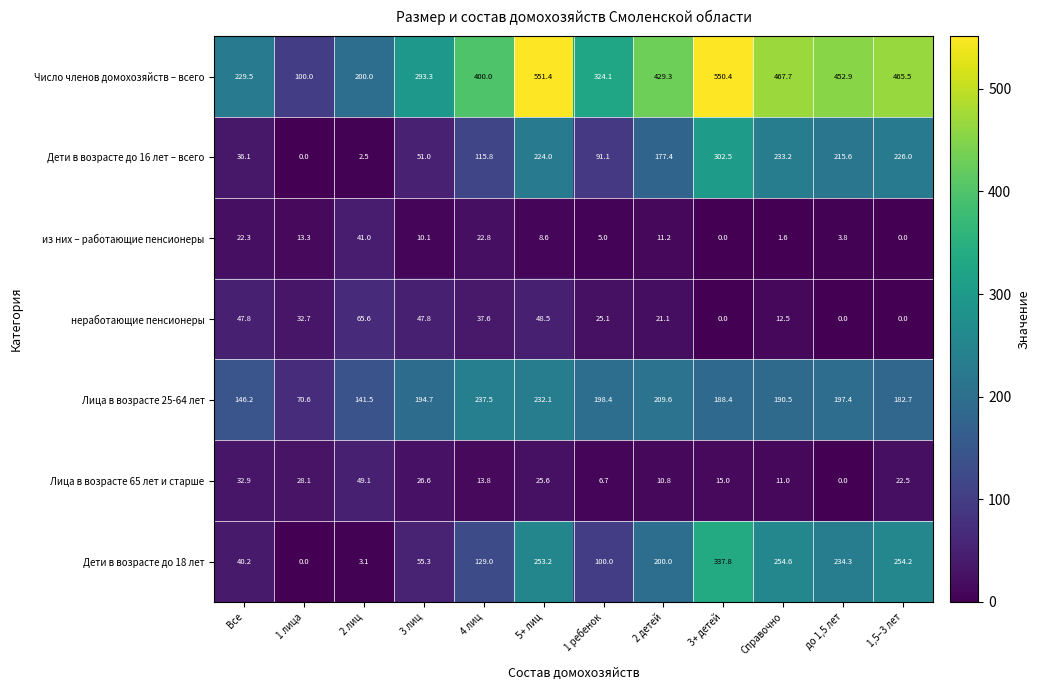

Which category has the lowest value in the Лица в возрасте 25-64 лет series?

1 лица